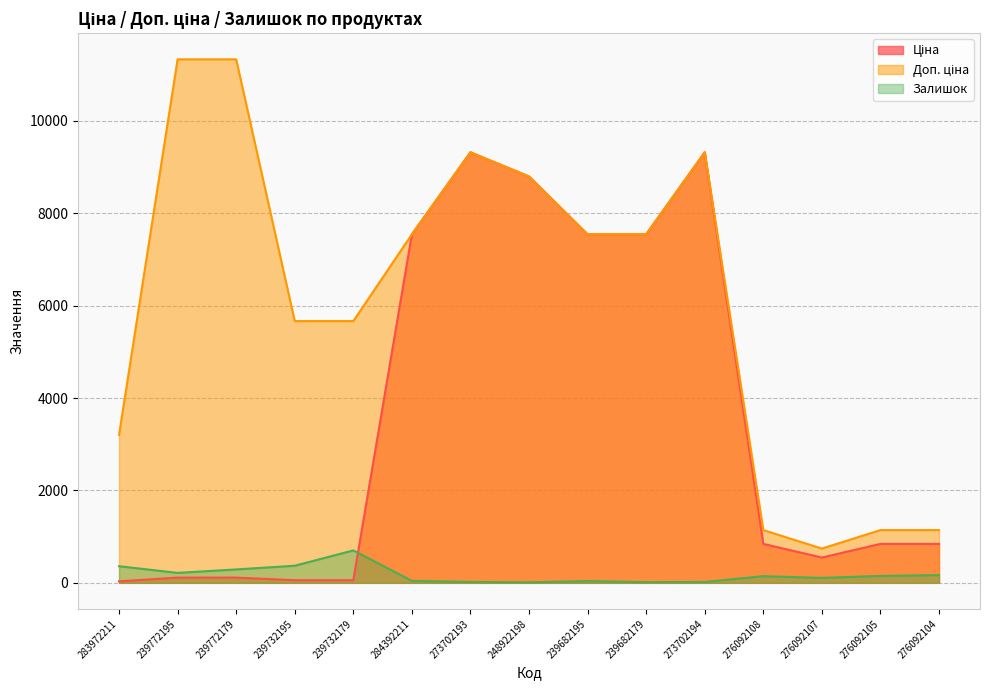

What position from the right is 239682195?

7